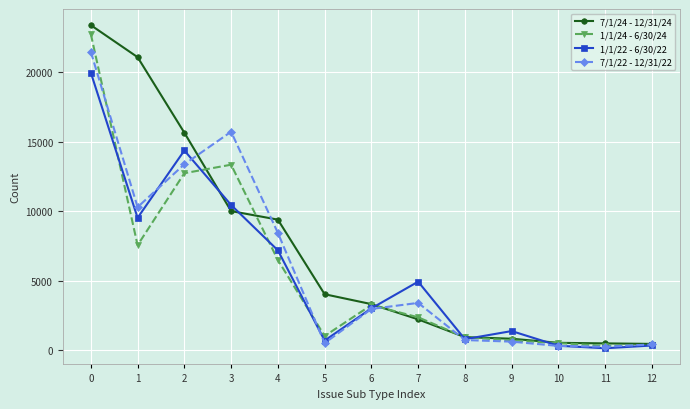

What is the difference between the second highest and second lowest values in the 1/1/24 - 6/30/24 series?

12967